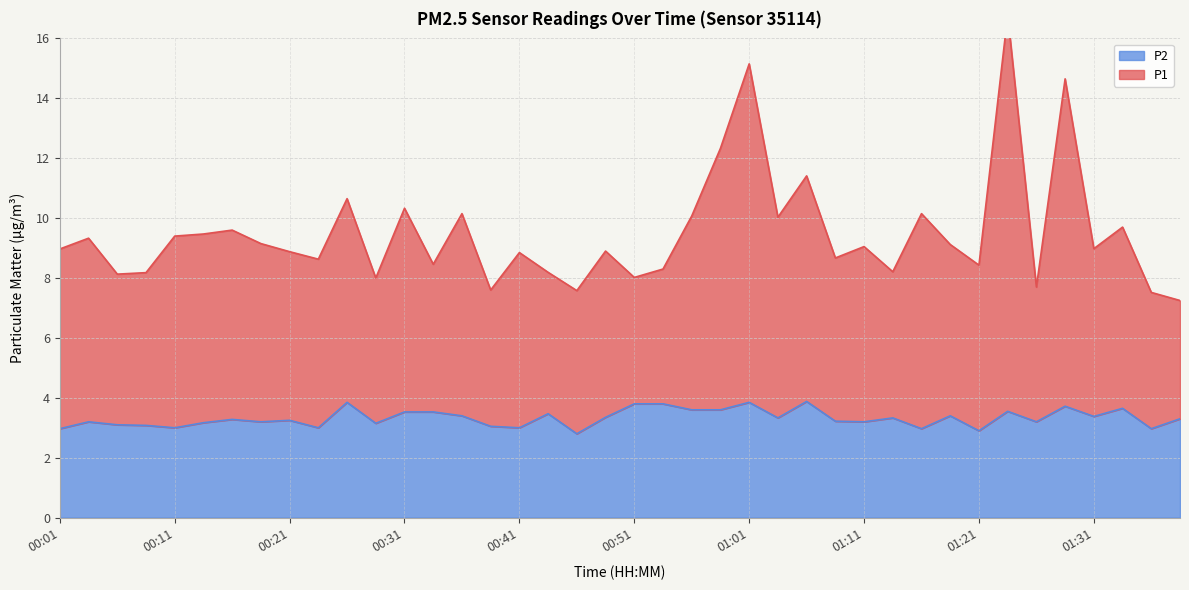

What is the difference between the maximum and minimum values in the P2 series?

1.1